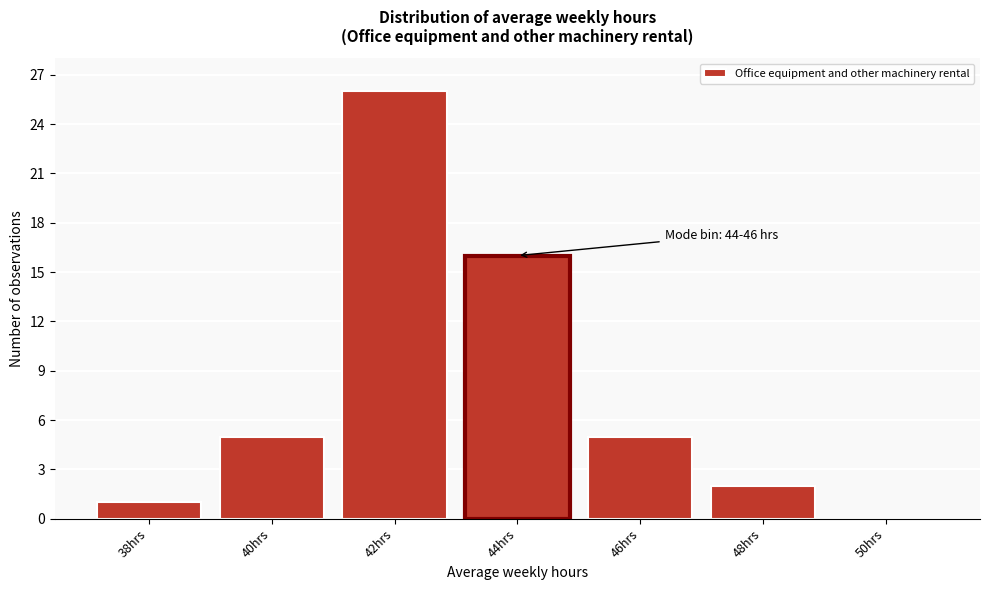

Reading left to right, what are all the values shown in this chart?

38hrs=1	40hrs=5	42hrs=26	44hrs=16	46hrs=5	48hrs=2	50hrs=0